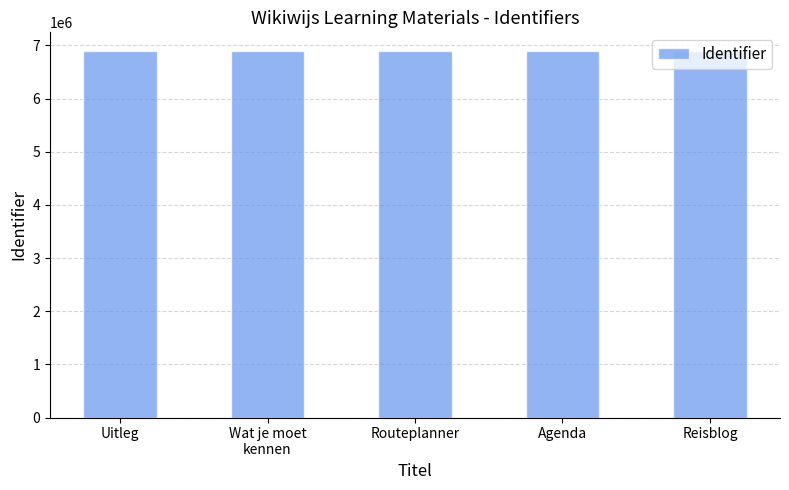

What is the average value?

6891112